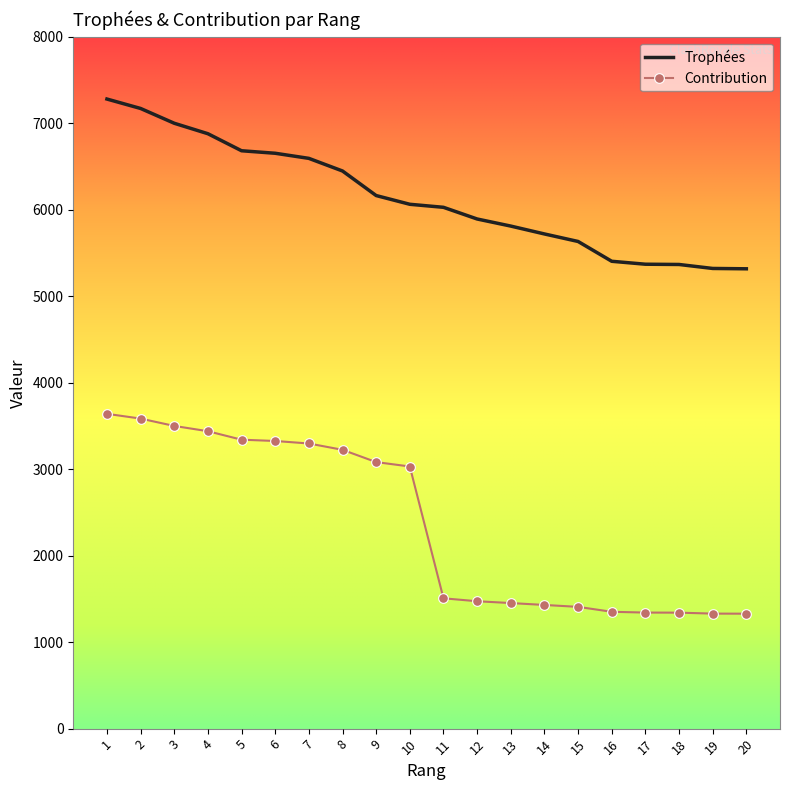

What is the spread (max minus min) of values at 4?

3440